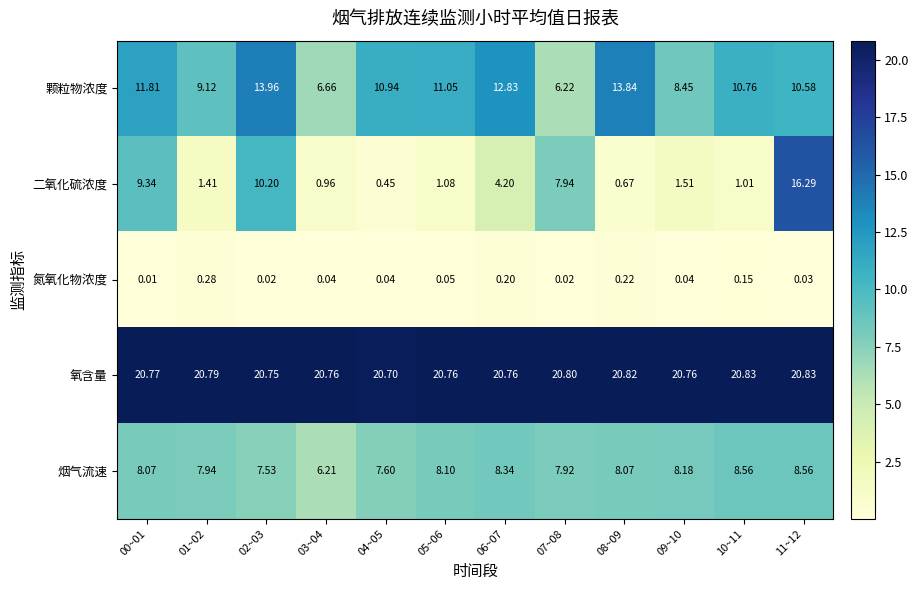

List the series in order of their peak value, lowest first.

氮氧化物浓度, 烟气流速, 颗粒物浓度, 二氧化硫浓度, 氧含量